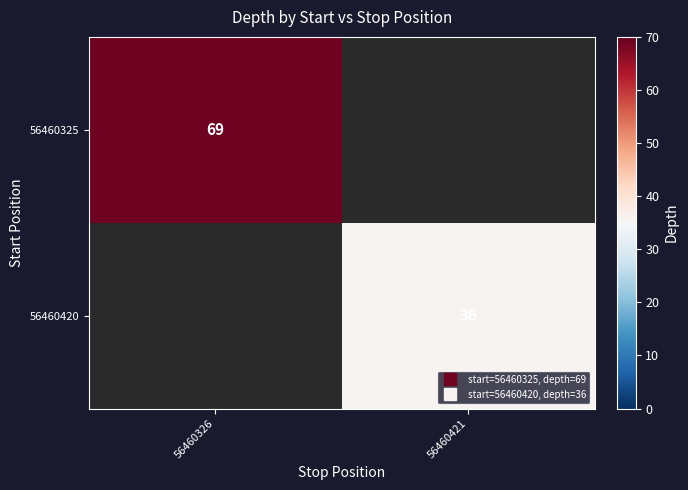

List the series in order of their overall mean, highest first.

56460325, 56460420